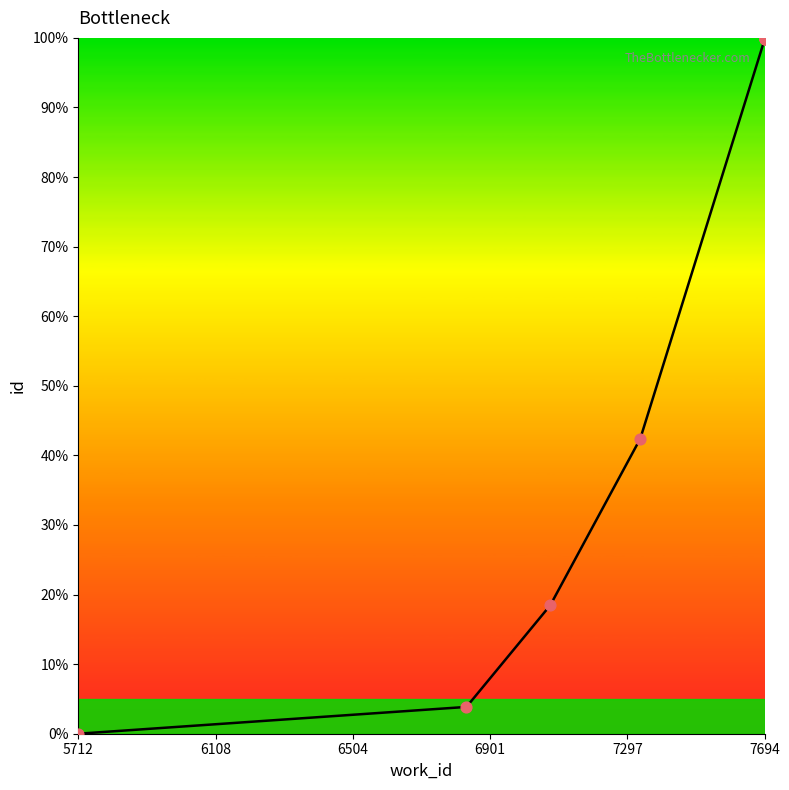

What are all the series names shown in the legend?

id, id points